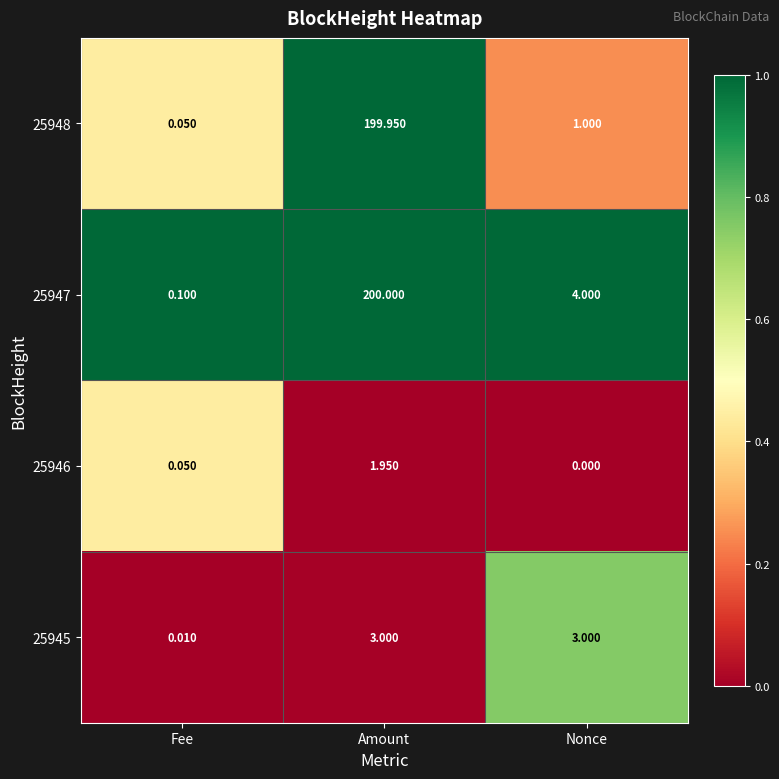

Is the value of 25947 at Amount greater than the value of 25945 at Fee?

Yes